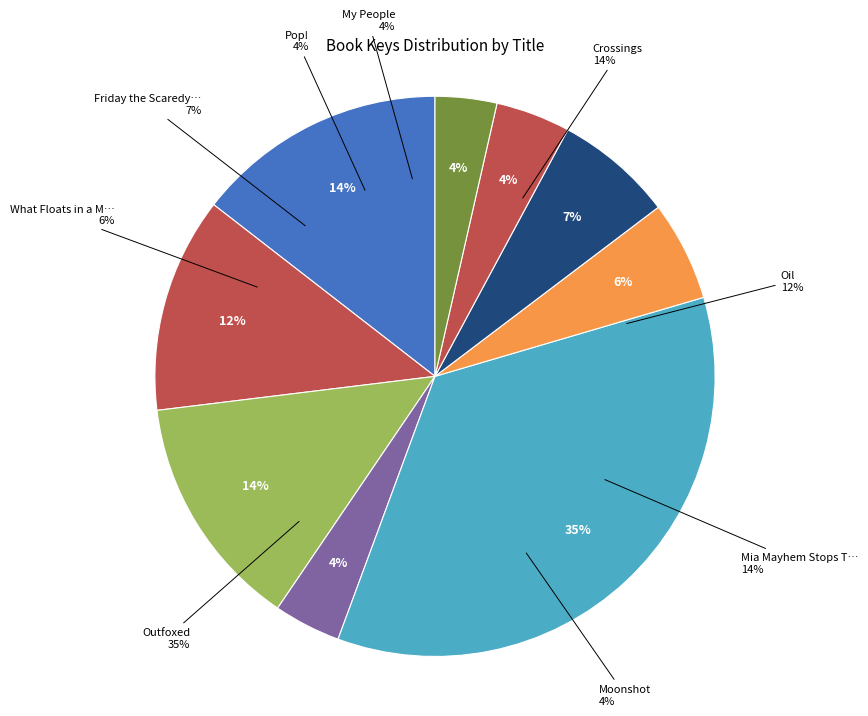

What percentage is the What Floats in a Moat? slice, to the nearest percent?

6%